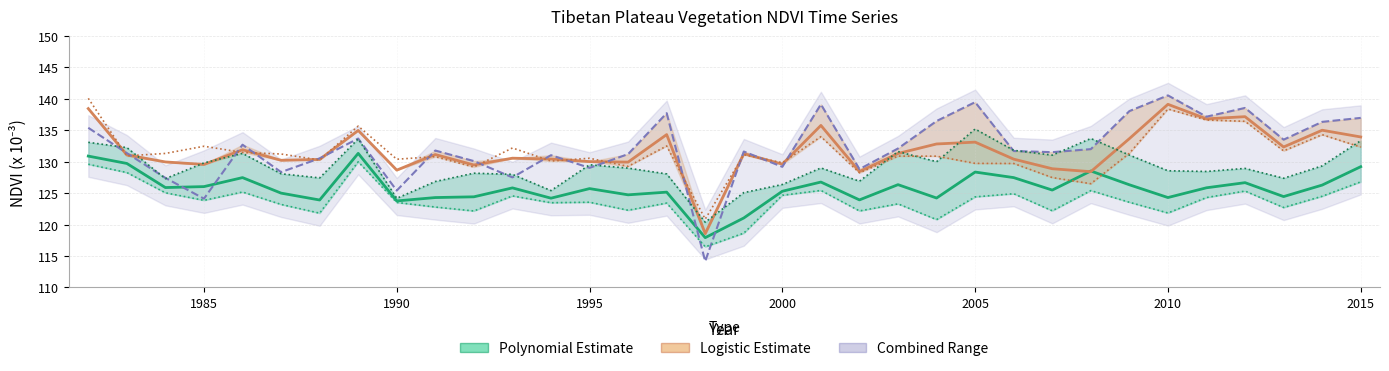

Count the number of data series in this chart.

6